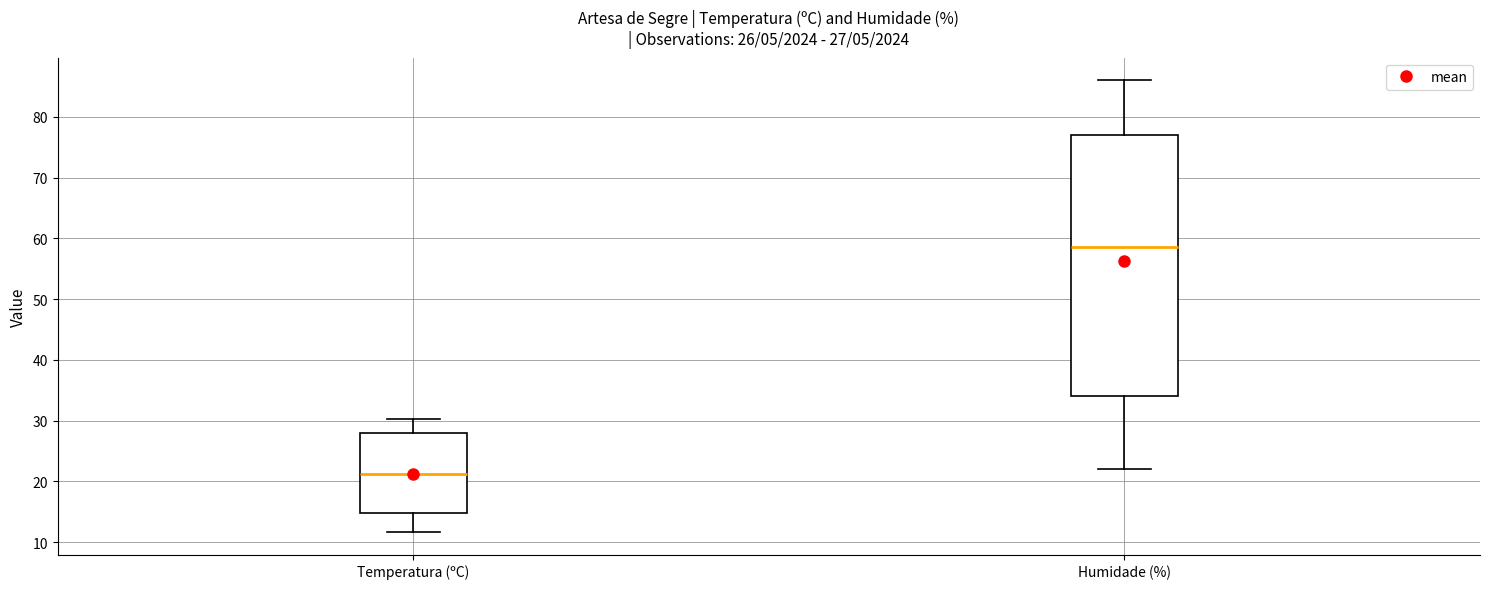

Which box has the lowest median line?

Temperatura (ºC)